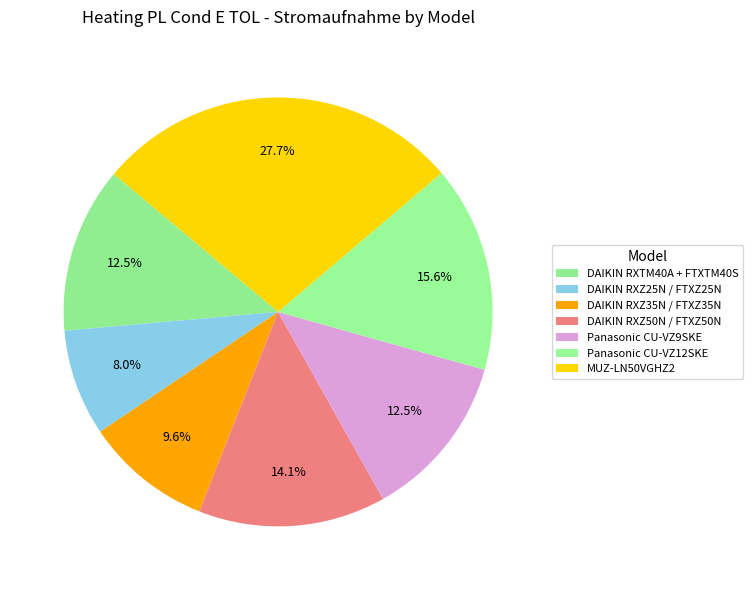

How many segments does this pie chart have?

7